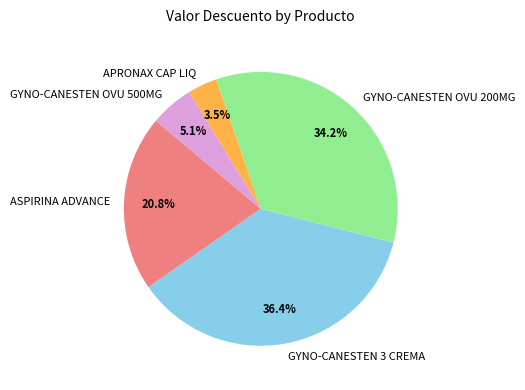

What portion of the pie excludes GYNO-CANESTEN OVU 500MG?

94.9%